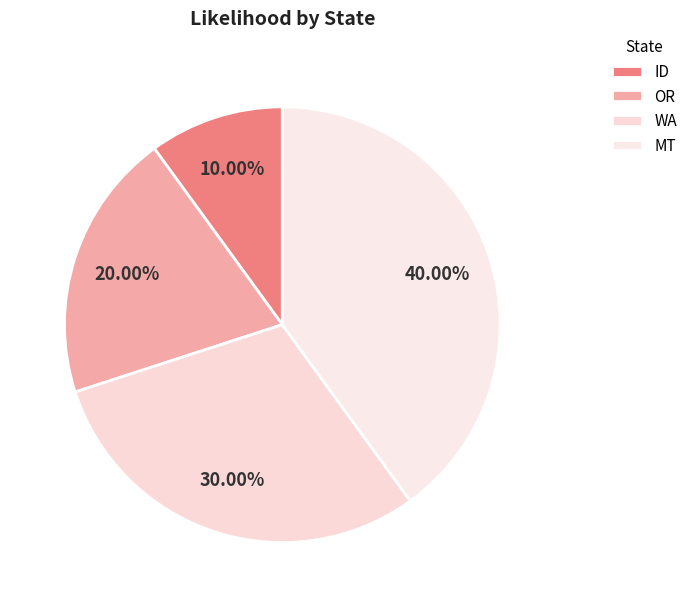

Which has a higher value, MT or WA?

MT